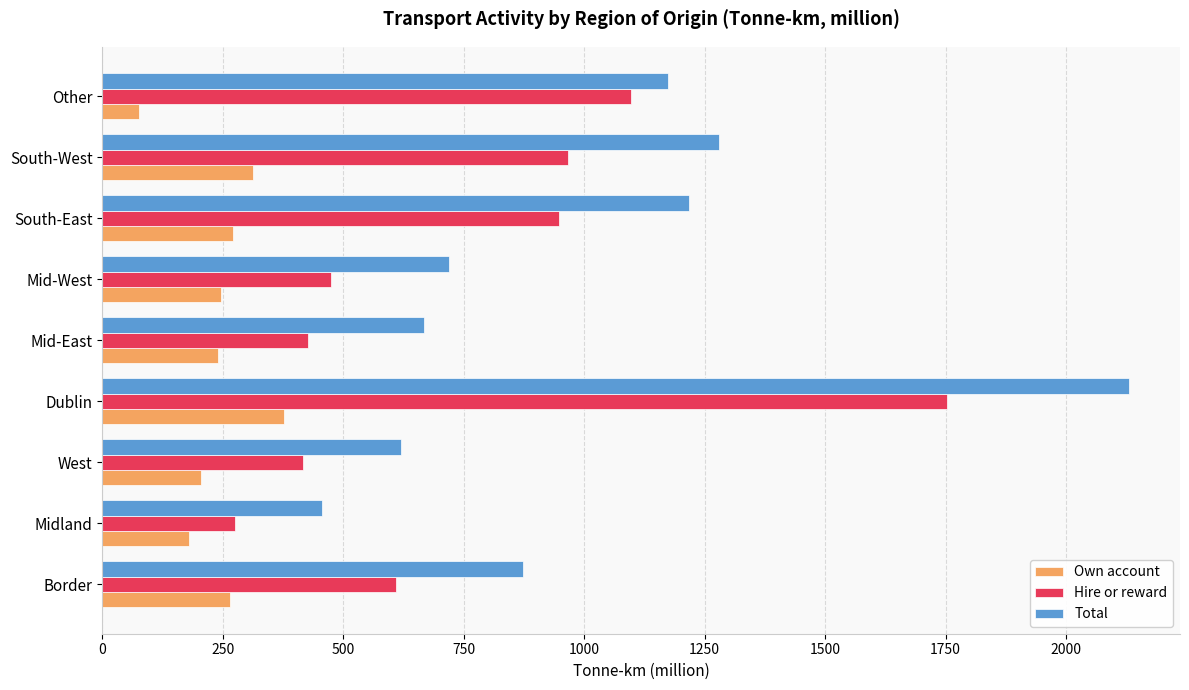

The Own account series shows 121 at Border. True or false?

False